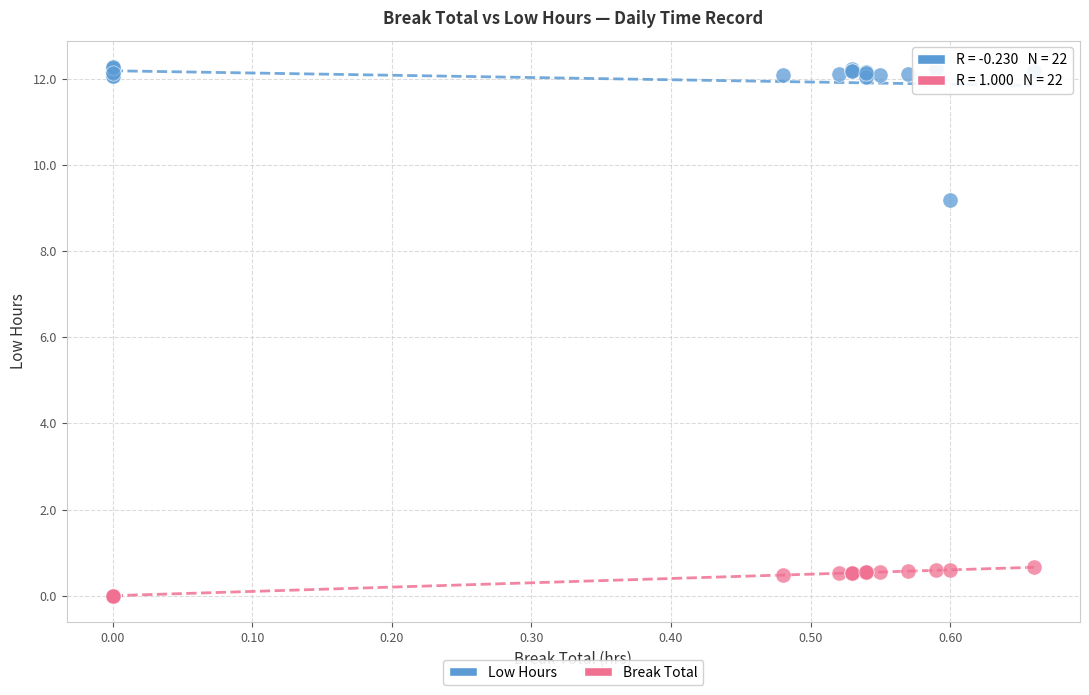

Which series reaches the minimum Y coordinate?

Break Total